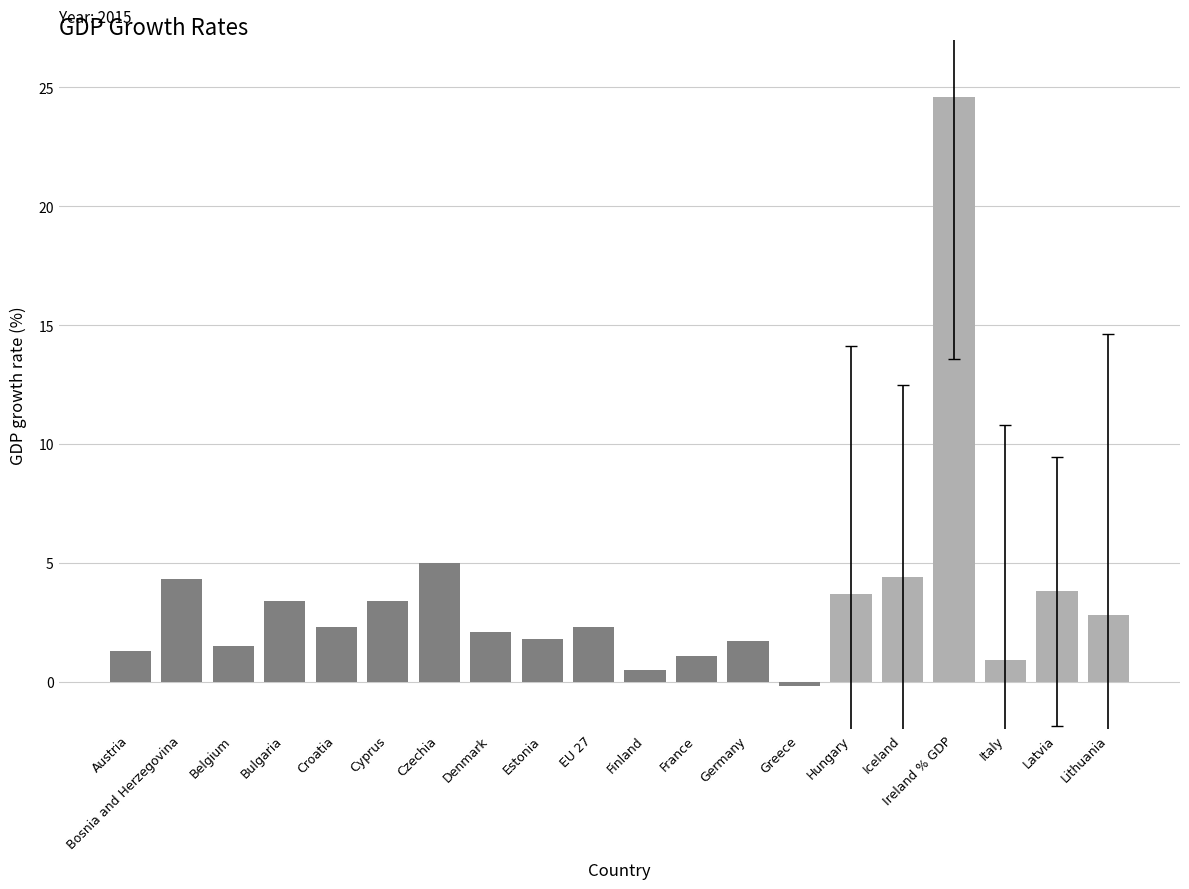

Are the bars grouped side by side (vs. stacked)?

No